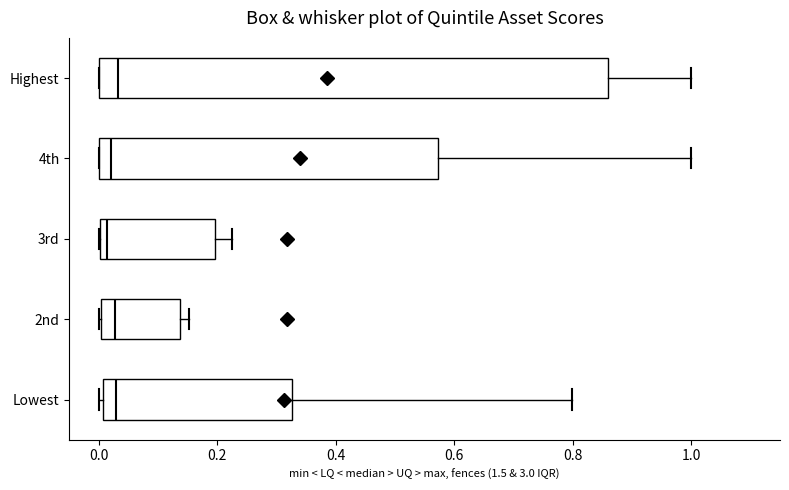

Reading bottom to top, transcribe this box plot: for each box, give where its median line is, the range the box spans, and where its two whiskers end, as read against the x-axis. The values are not printed on the chart, so give them approximately, as read against the axis.

Lowest: median 0.02, box 0.00 to 0.32, whiskers 0.00 (just left of the box's left edge) to 0.80
2nd: median 0.02, box 0.00 to 0.14, whiskers 0.00 to 0.16
3rd: median 0.02, box 0.00 to 0.20, whiskers 0.00 to 0.22
4th: median 0.02, box 0.00 to 0.58, whiskers 0.00 to 1.00
Highest: median 0.04, box 0.00 to 0.86, whiskers 0.00 to 1.00